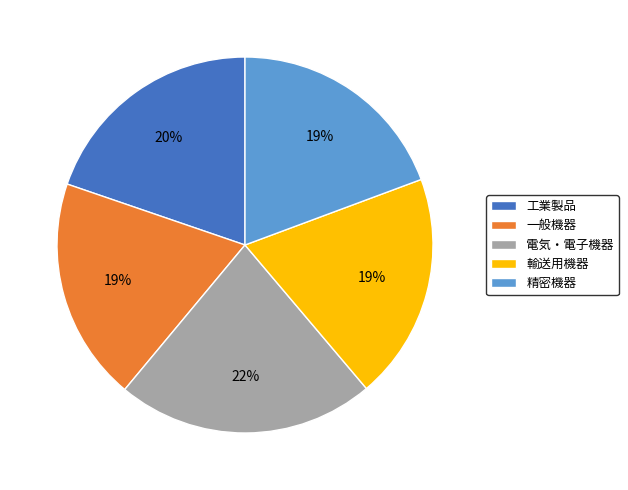

Which has a higher value, 電気・電子機器 or 精密機器?

電気・電子機器